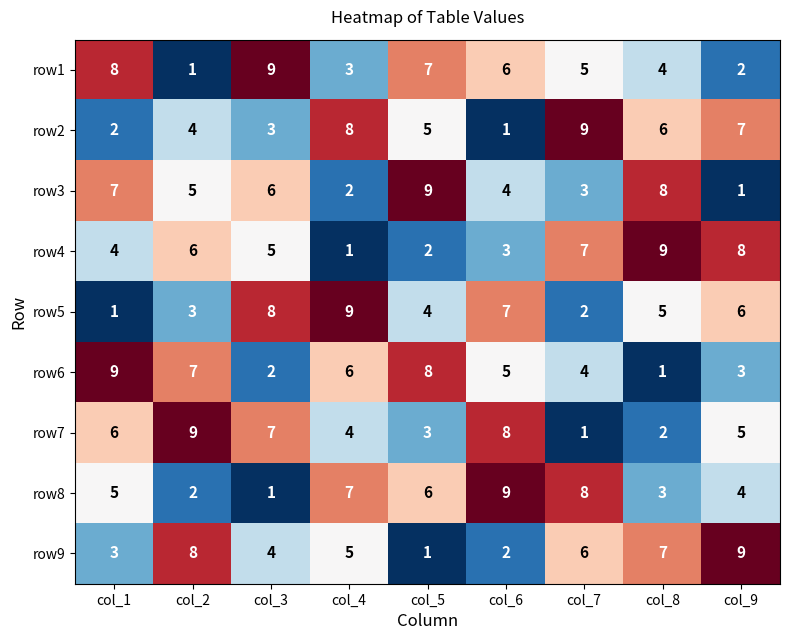

Is the value of row2 at col_3 greater than the value of row4 at col_4?

Yes